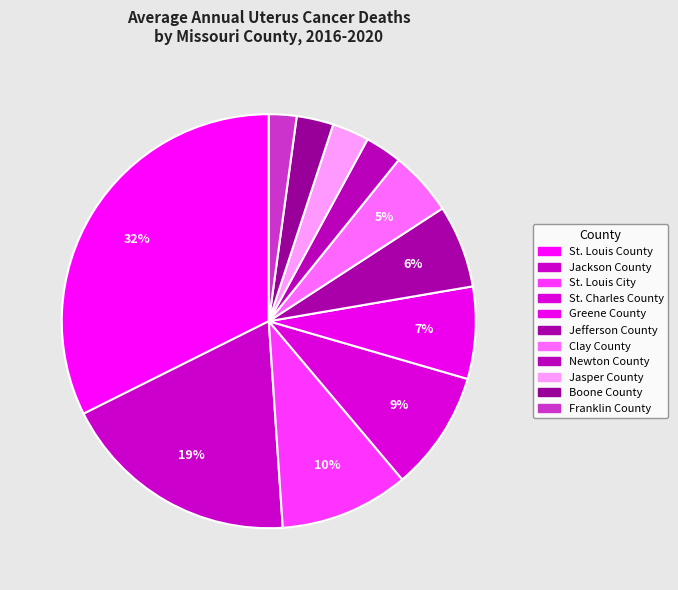

True or false: St. Louis City accounts for 1% of the total.

False